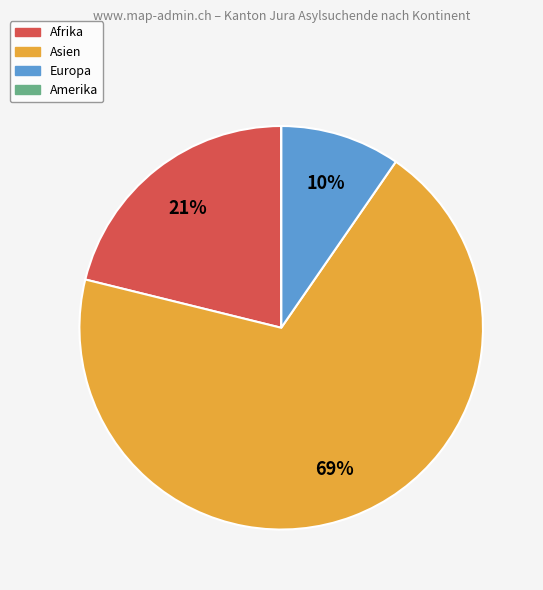

Do Europa and Asien together represent more than half of the pie?

Yes